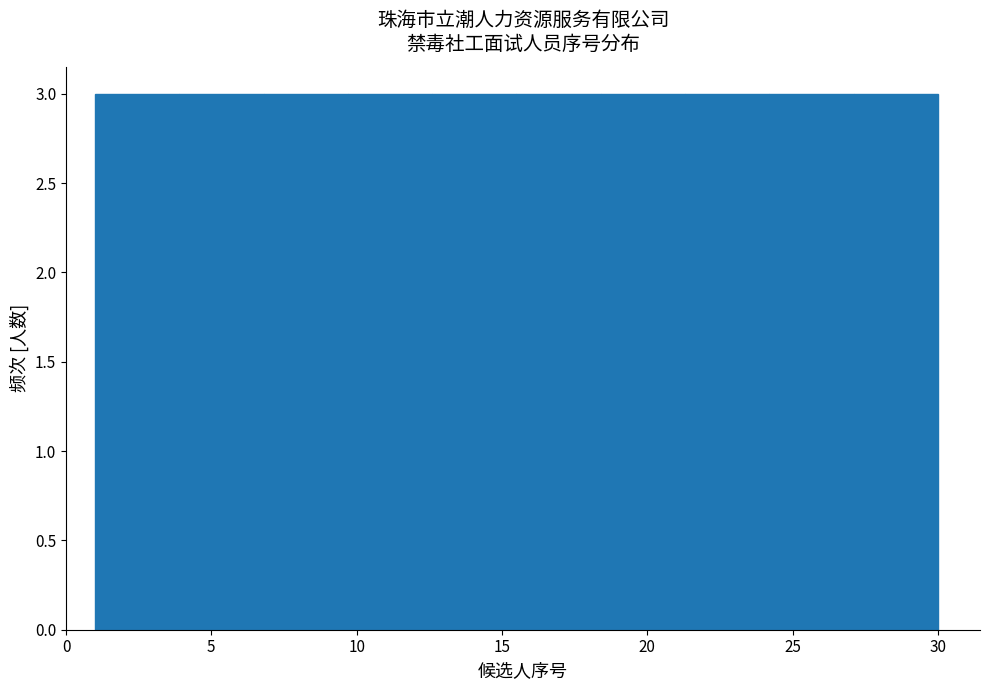

How tall is the bar that spans 15.5 to 18.4 on the x-axis? Neither the bar edges nor the heights are printed on the chart, so give them approximately, as read against the axes.

3